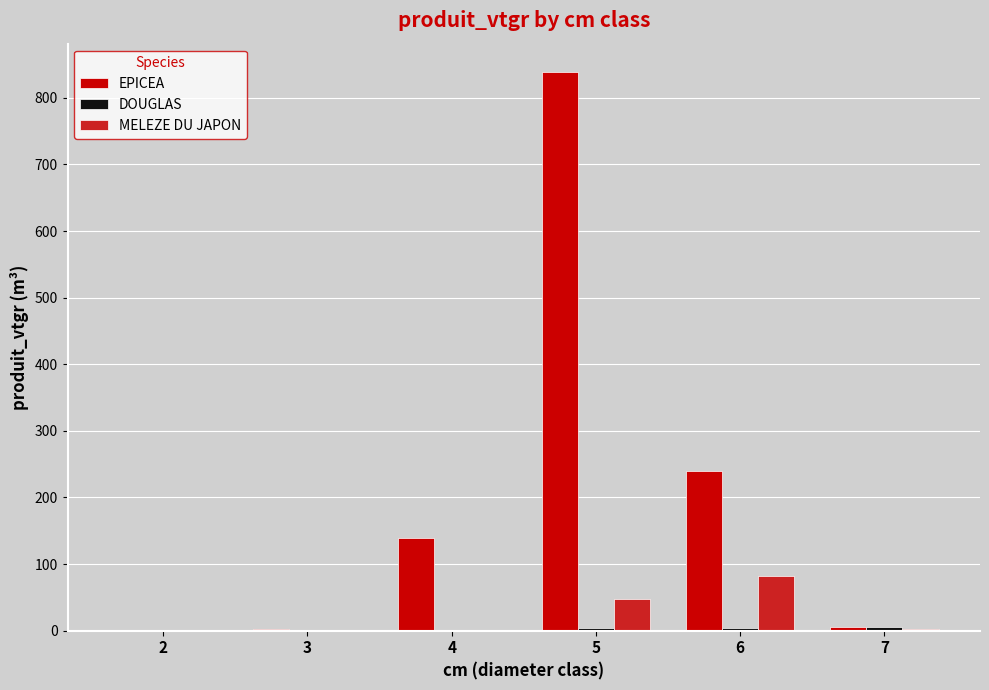

At which category is the sum across all series the highest?

5